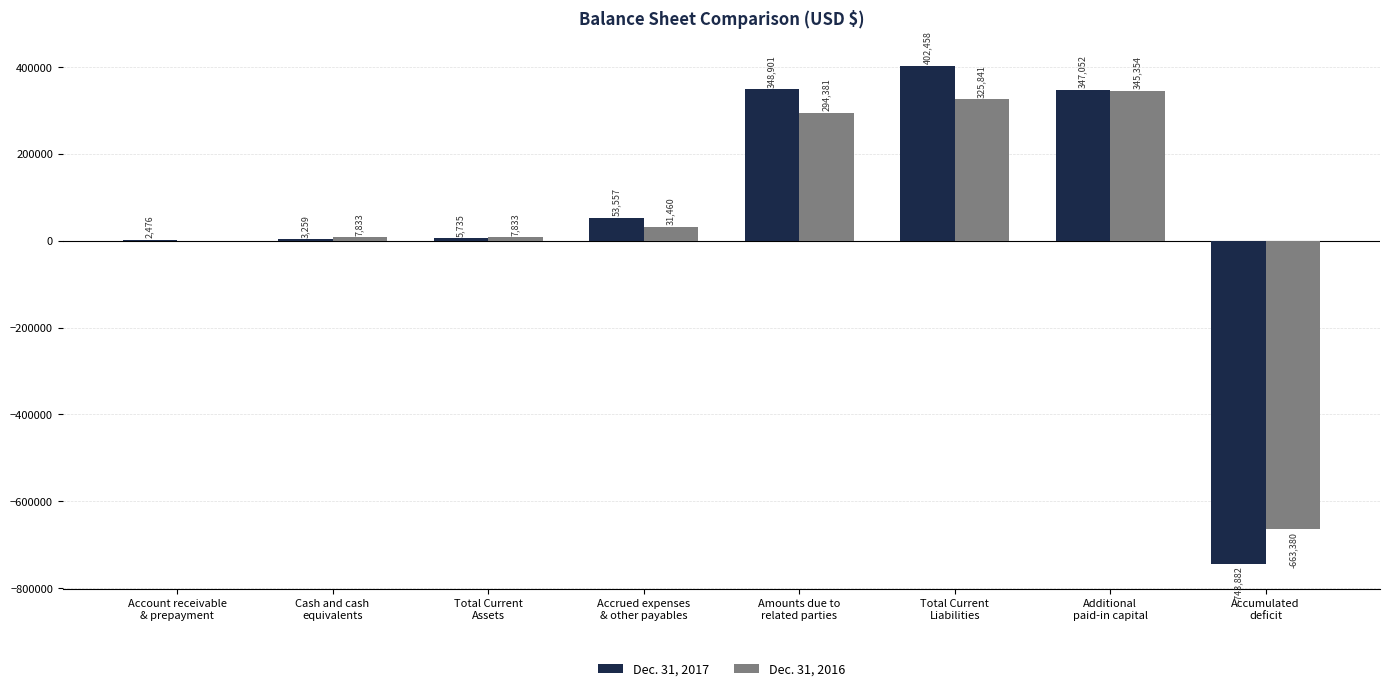

The Dec. 31, 2016 series shows -297600 at Accumulated
deficit. True or false?

False